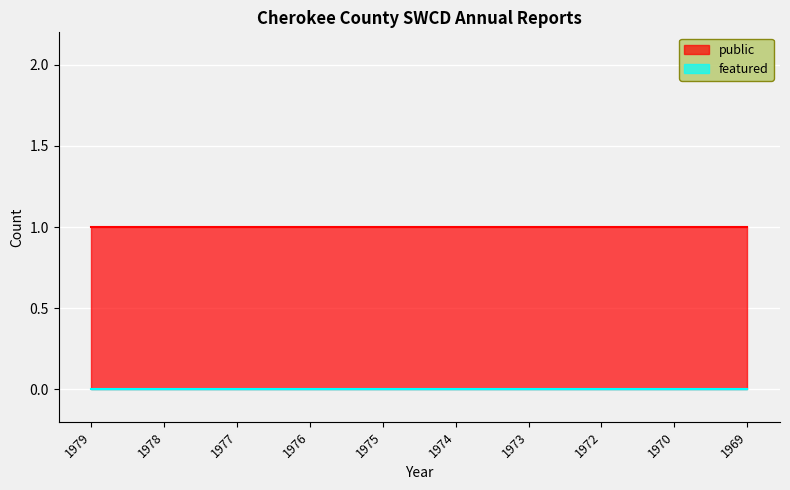

Reading left to right, list all the values displayed in this chart.

public: 1979=1	1978=1	1977=1	1976=1	1975=1	1974=1	1973=1	1972=1	1970=1	1969=1
featured: 1979=0	1978=0	1977=0	1976=0	1975=0	1974=0	1973=0	1972=0	1970=0	1969=0